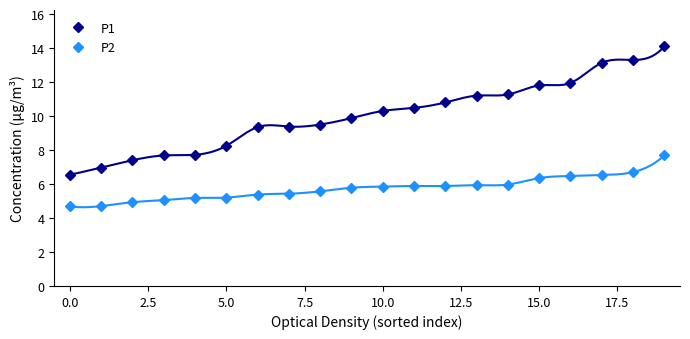

What is the highest value of the P1 series?

14.1